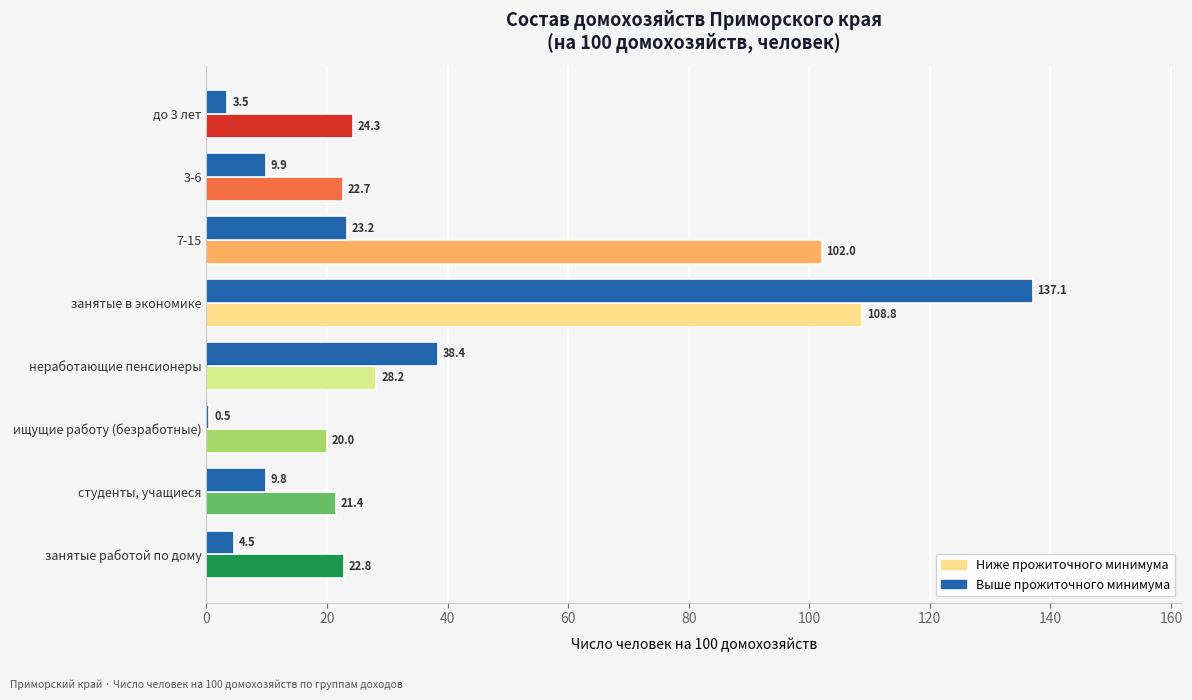

How many bars are there in total?

8